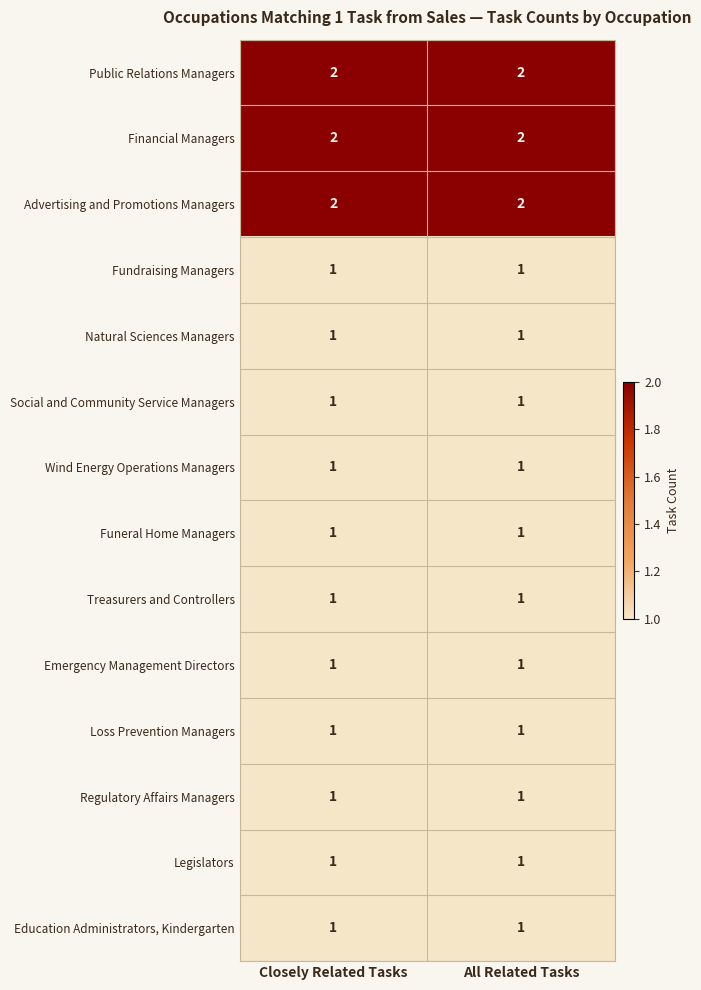

The value of Wind Energy Operations Managers at All Related Tasks is 1. True or false?

True